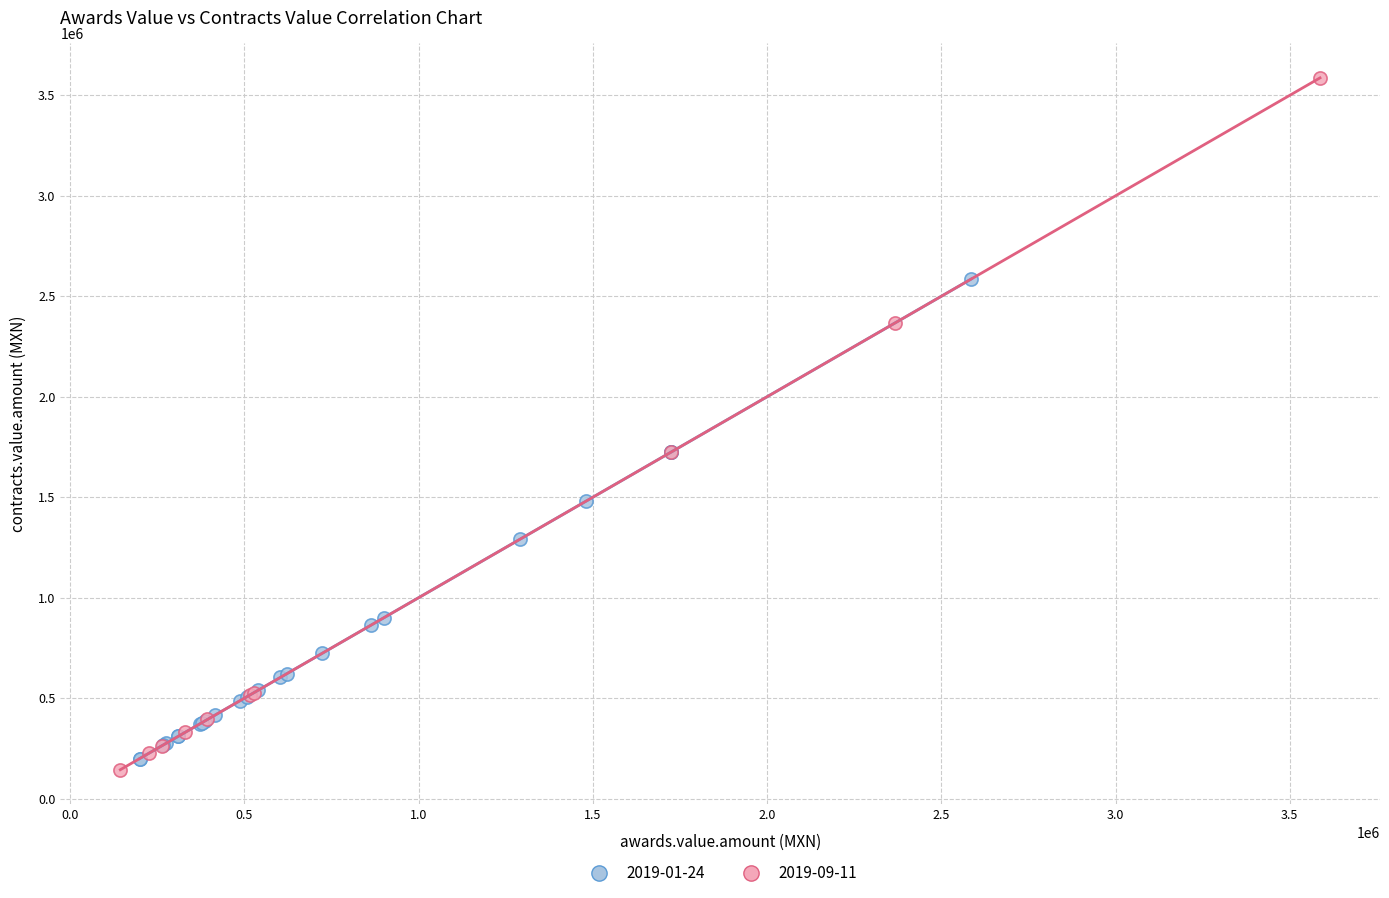

Which series reaches the minimum Y coordinate?

2019-09-11